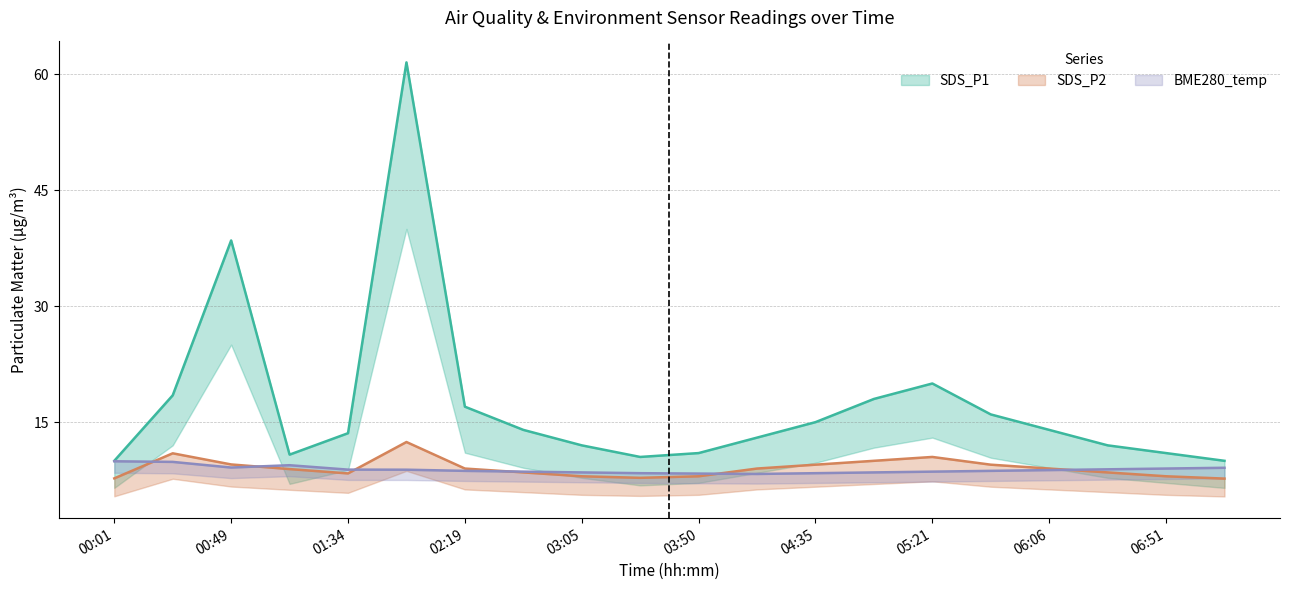

How many values in the SDS_P2 series exceed 9?

7